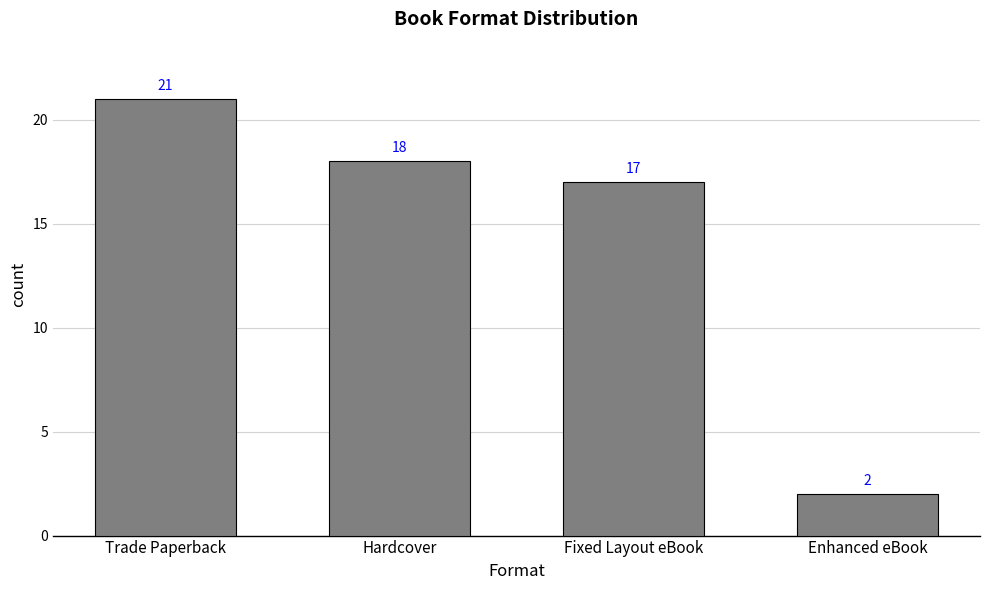

What is the difference between the maximum and minimum values?

19